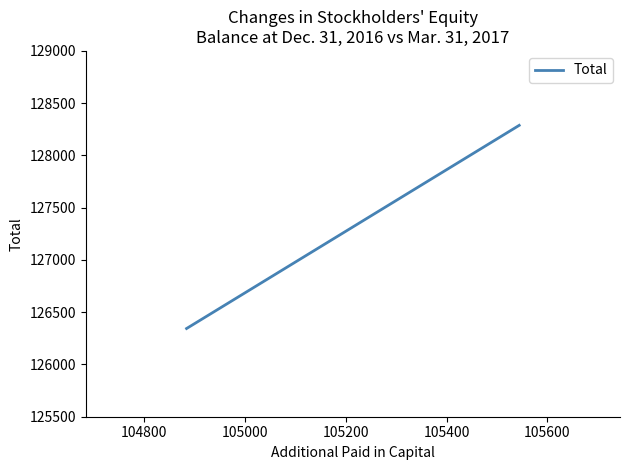

What is the value of the 1st point from the left?

126344